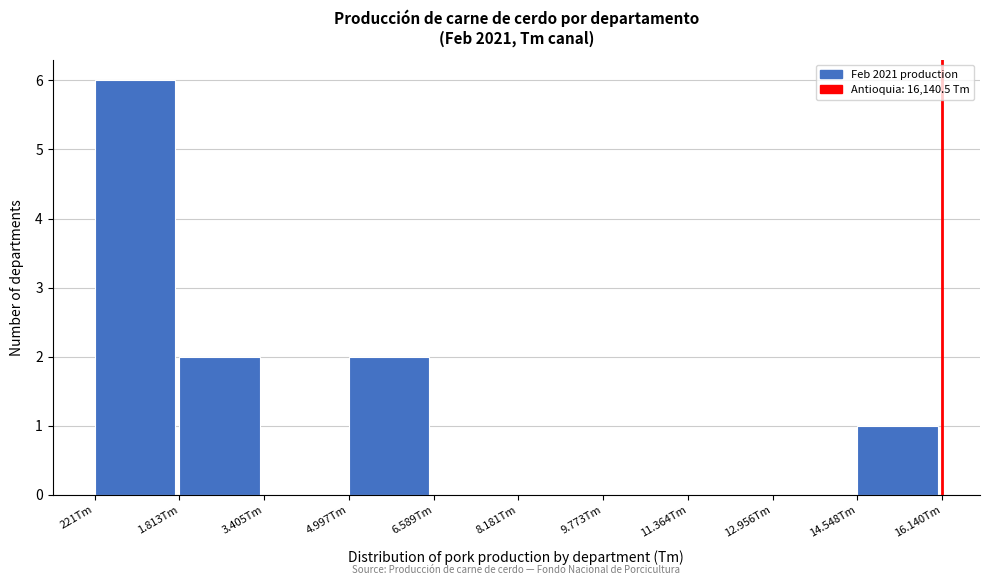

Reading left to right, list all the values displayed in this chart.

221Tm=6	1.813Tm=2	3.405Tm=0	4.997Tm=2	6.589Tm=0	8.181Tm=0	9.773Tm=0	11.364Tm=0	12.956Tm=0	14.548Tm=1